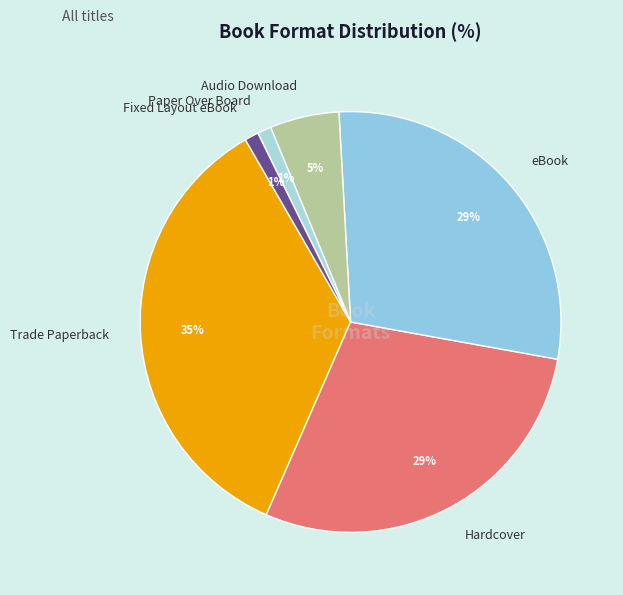

How many slices are in this pie chart?

6